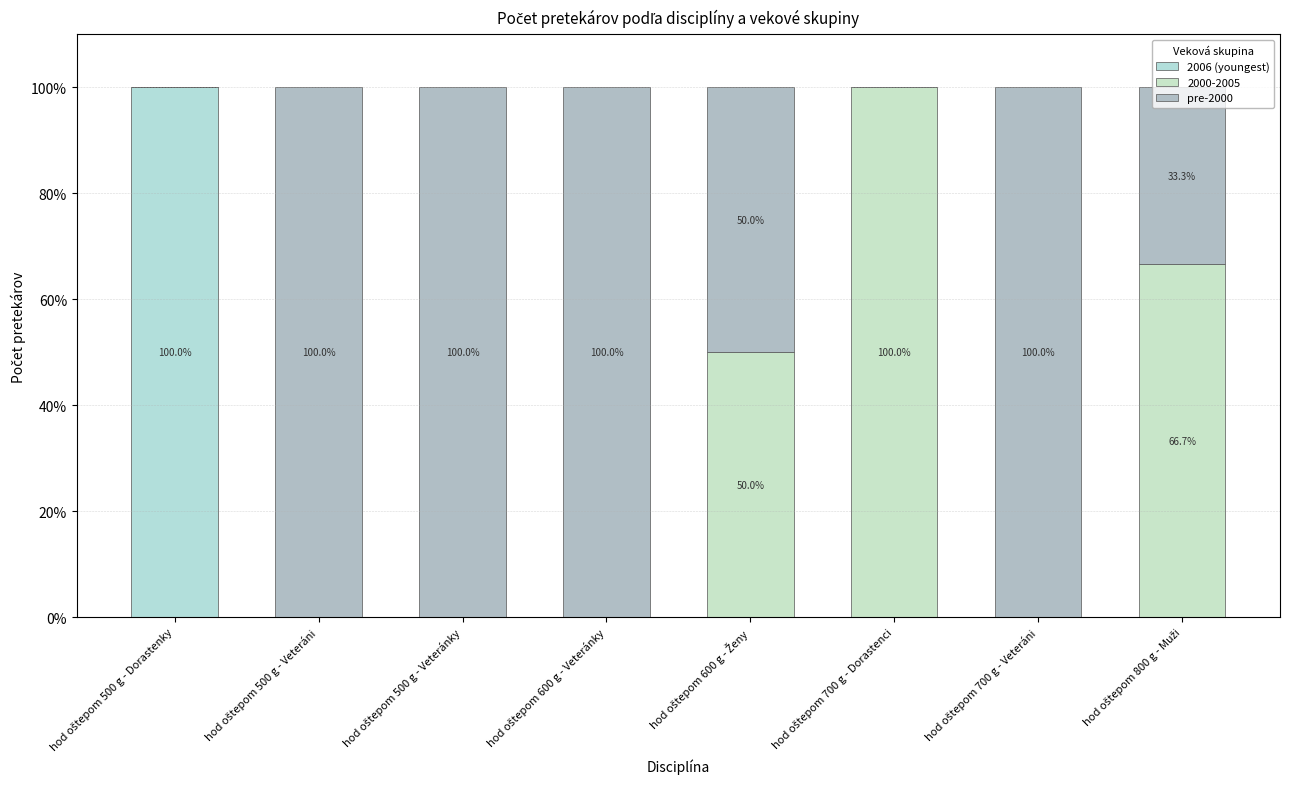

What is the total value across all series at hod oštepom 500 g - Veteráni?

100.0